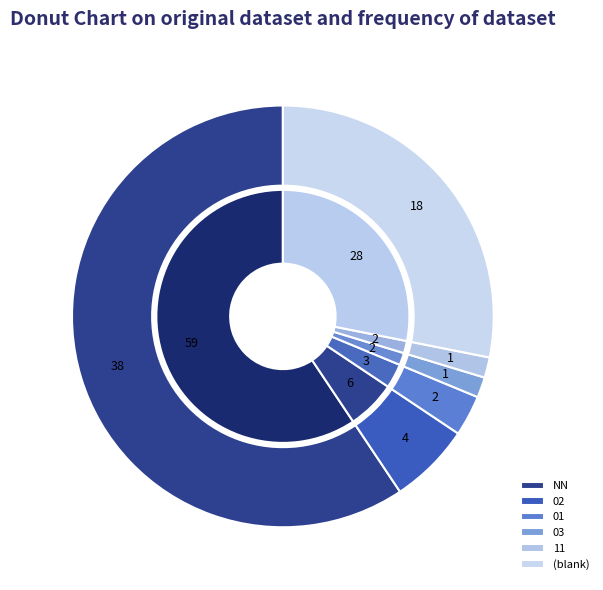

To the nearest percent, what portion does NN represent?

59%